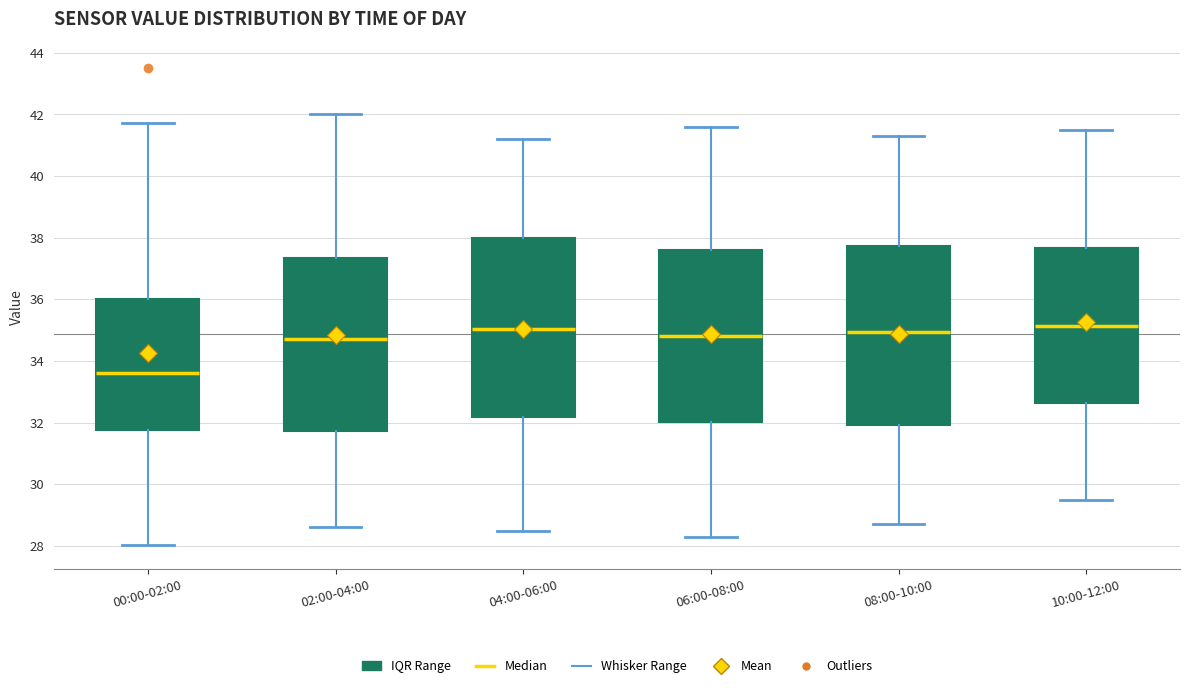

Which box's median line is the lowest?

00:00-02:00